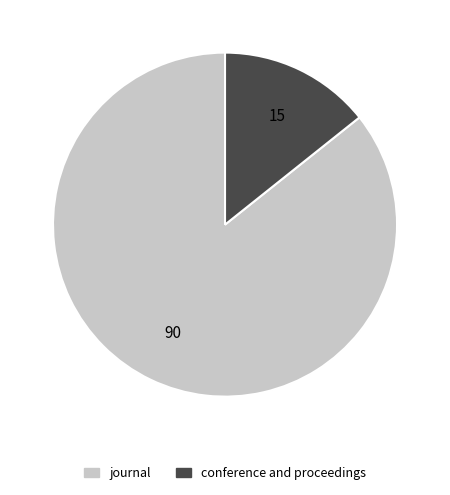

Is it true that conference and proceedings is 29% of the pie?

False